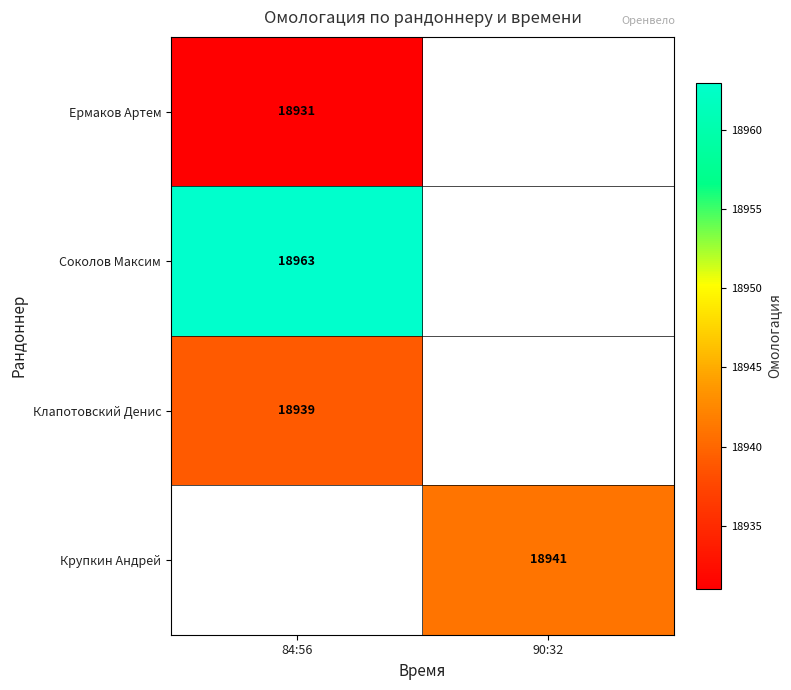

The value of Клапотовский Денис at 84:56 is 10841. True or false?

False